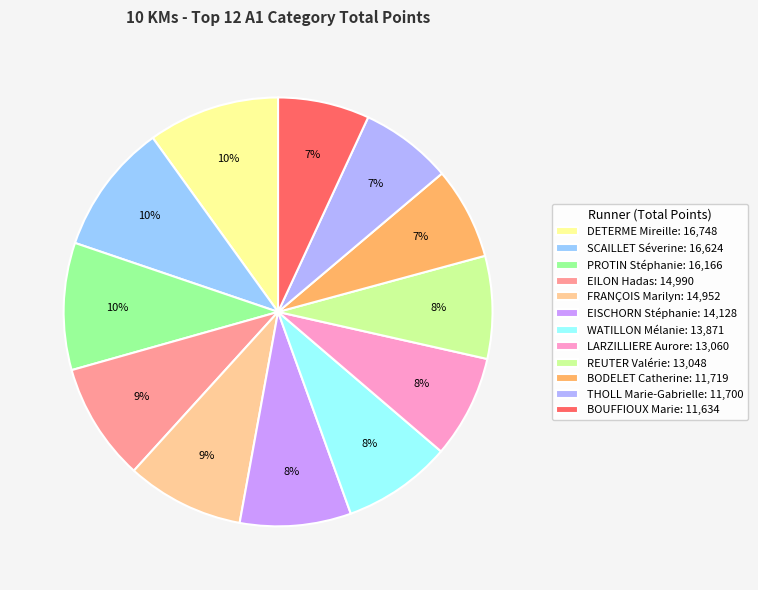

Is it true that REUTER Valérie is 8% of the pie?

True